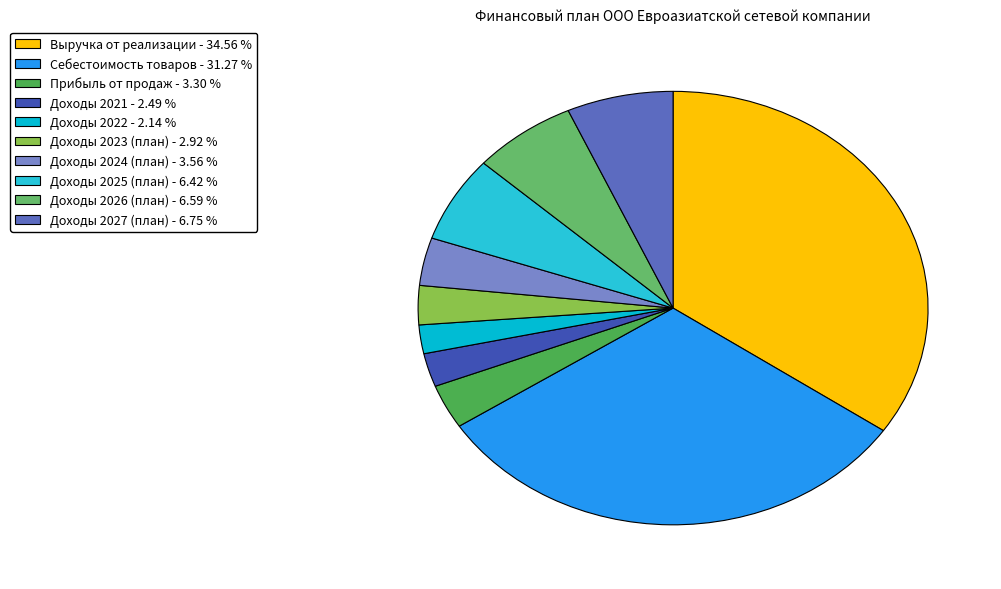

How many slices are in this pie chart?

10